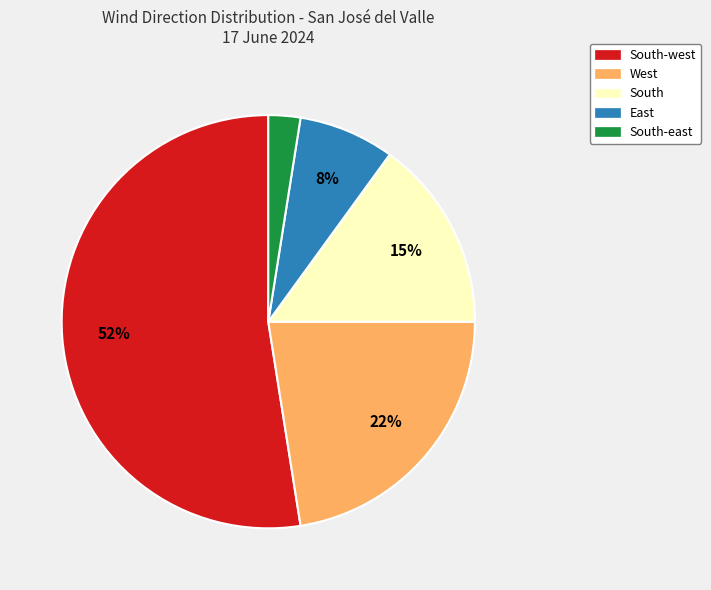

Does any single category account for the majority?

Yes